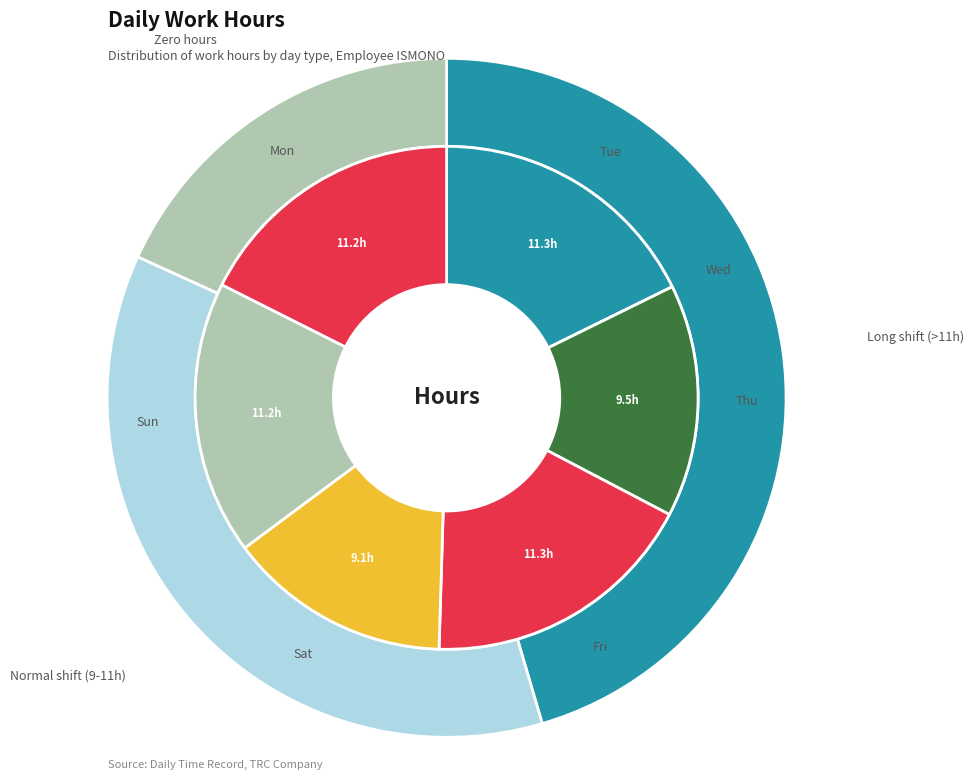

Does Tue account for over 50% of the chart?

No